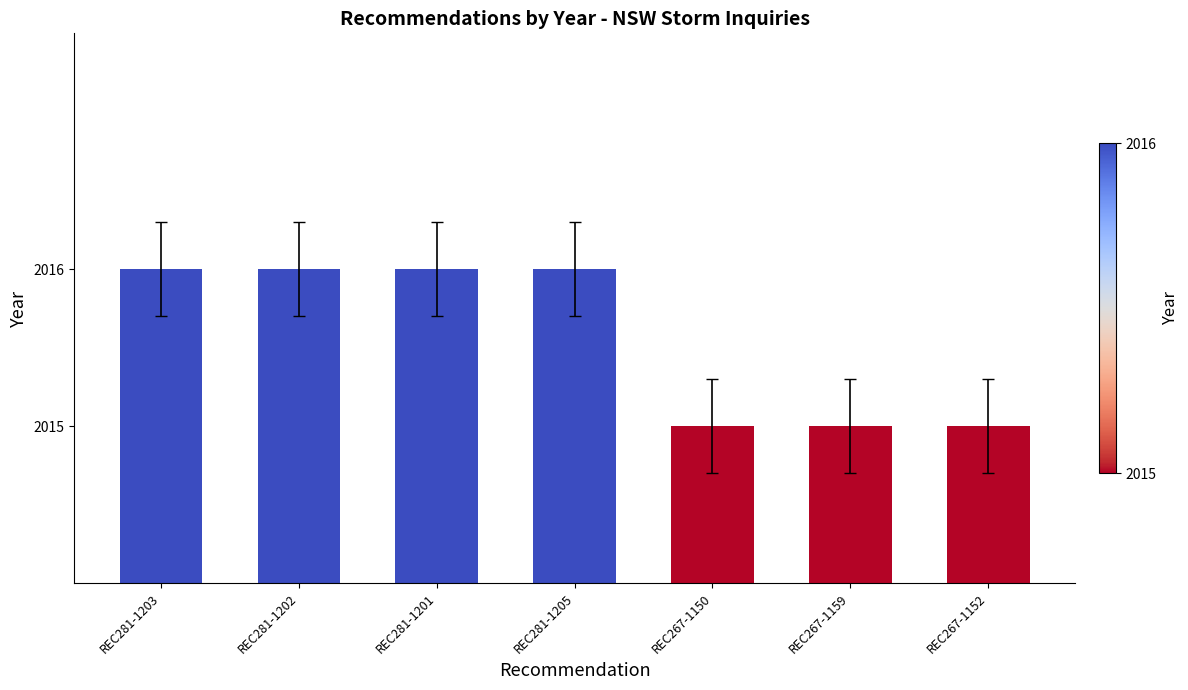

Is it true that the value at REC281-1203 is 2016?

True